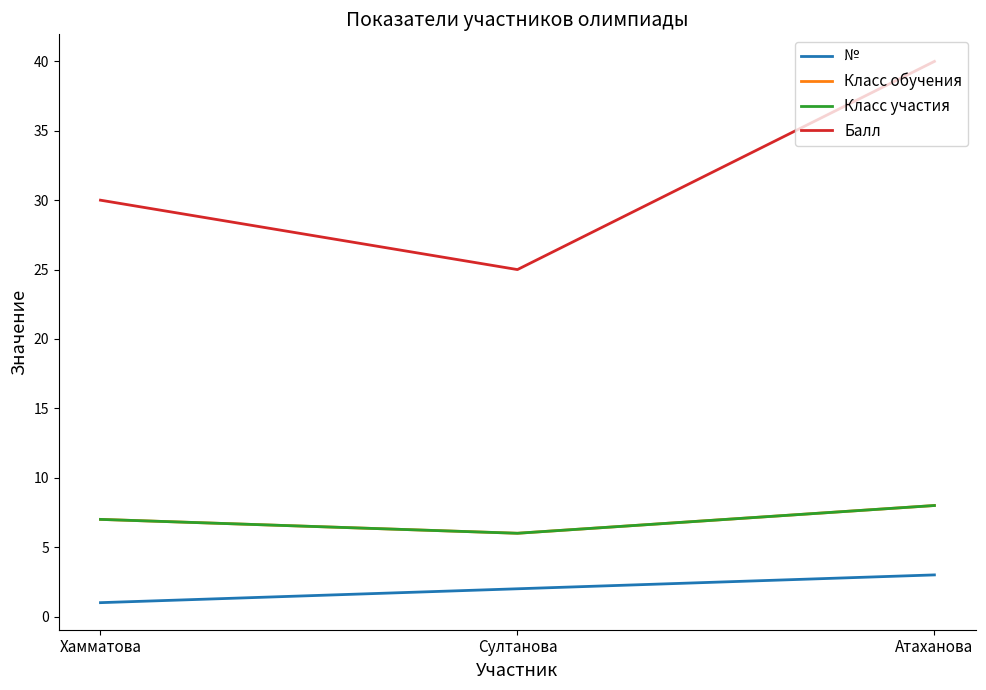

How many lines are shown in the chart?

4